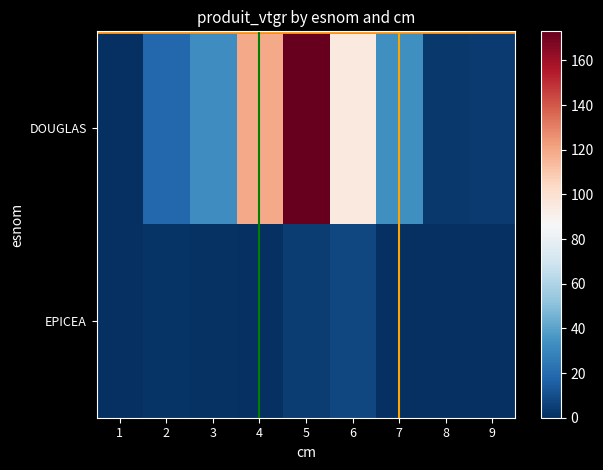

What is the total value across all series at 1?

0.3